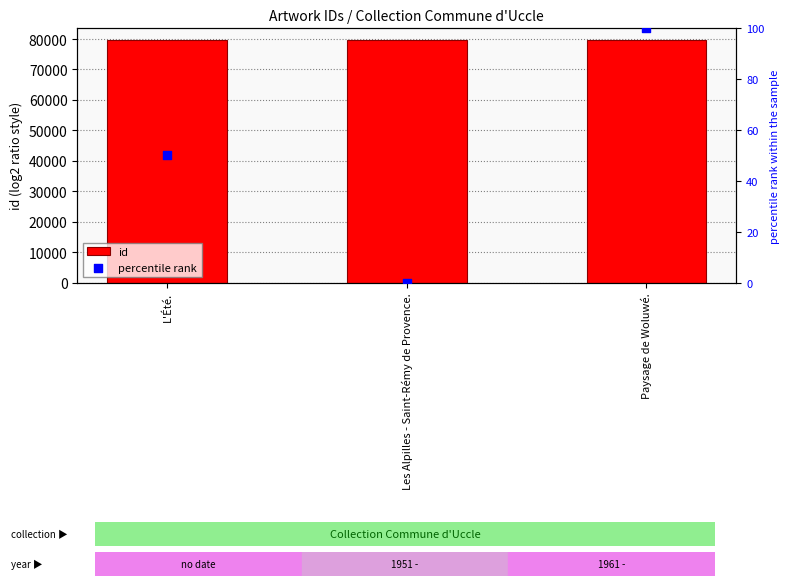

At which category is the sum across all series the highest?

Paysage de Woluwé.